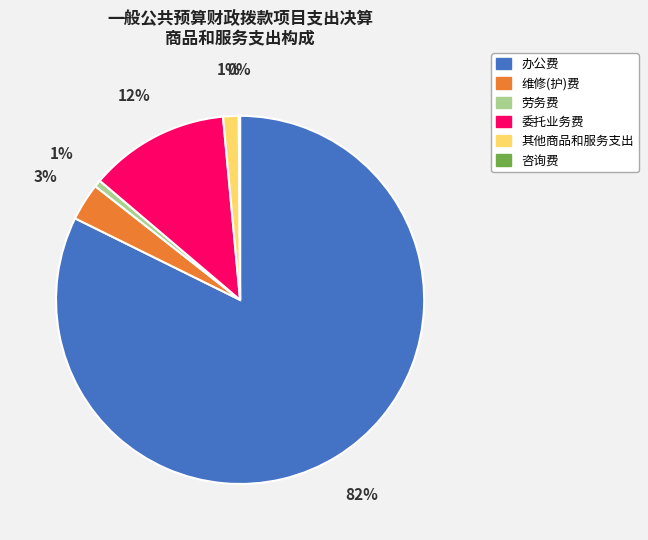

True or false: 委托业务费 accounts for 6% of the total.

False